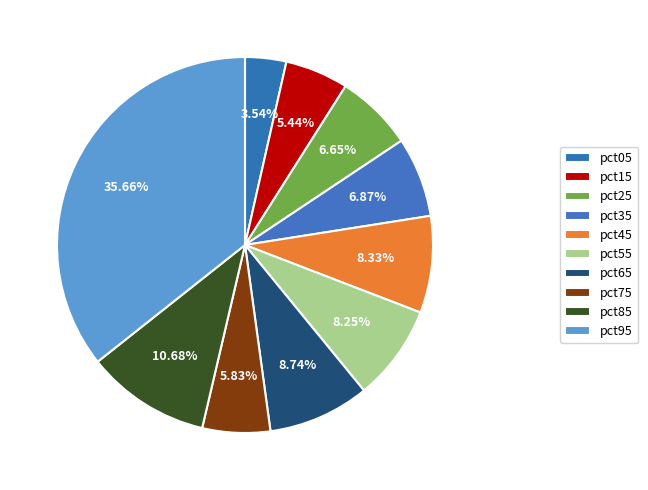

How many segments does this pie chart have?

10